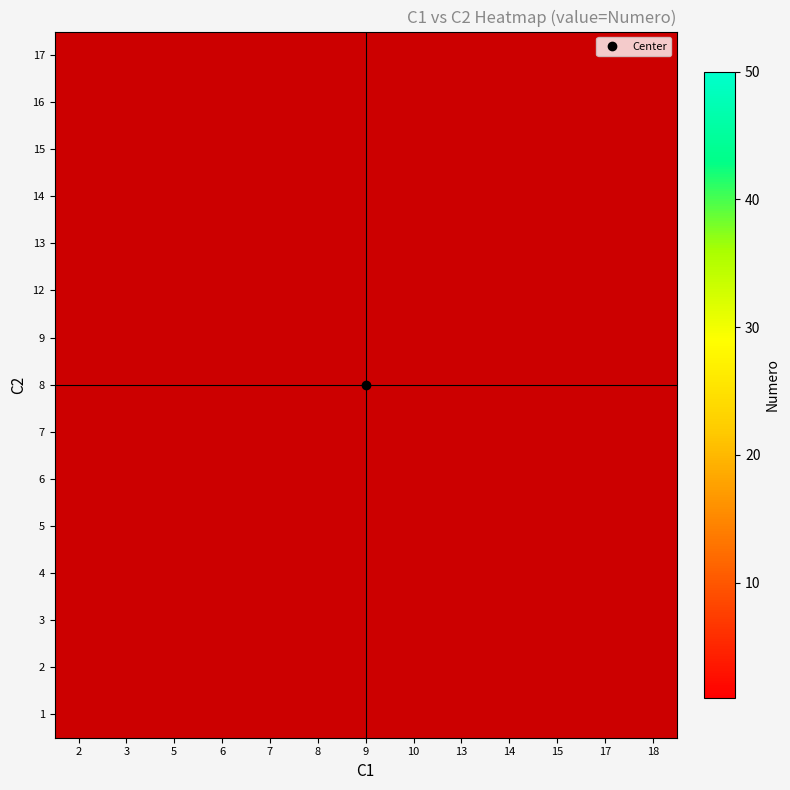

Which has a higher value, 17 or 7?

7